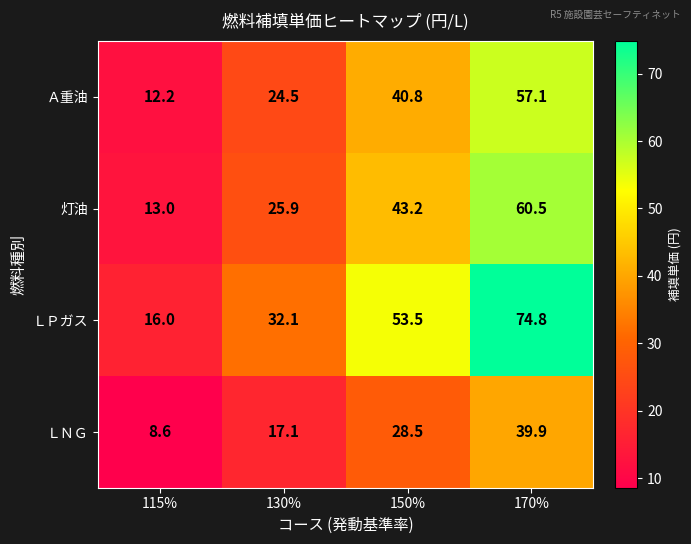

Rank the series at 115% from highest to lowest value.

ＬＰガス, 灯油, Ａ重油, ＬＮＧ